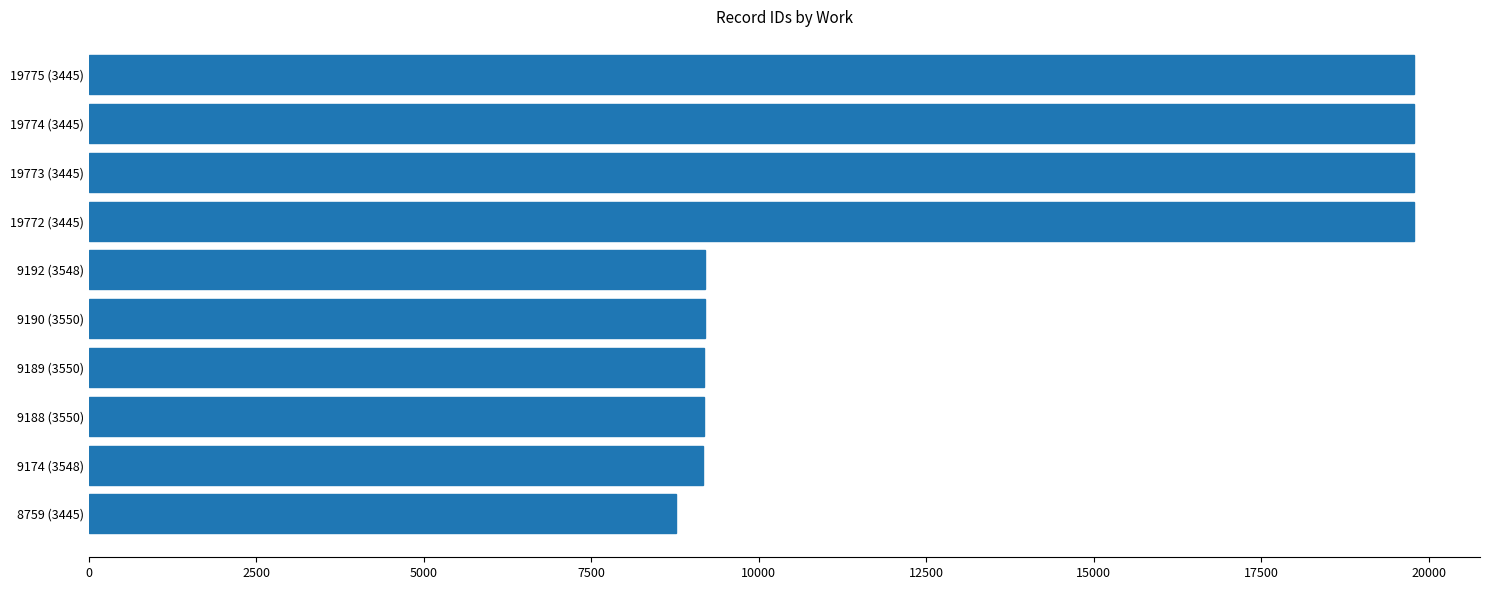

The value at 19775 (3445) is 27602. True or false?

False